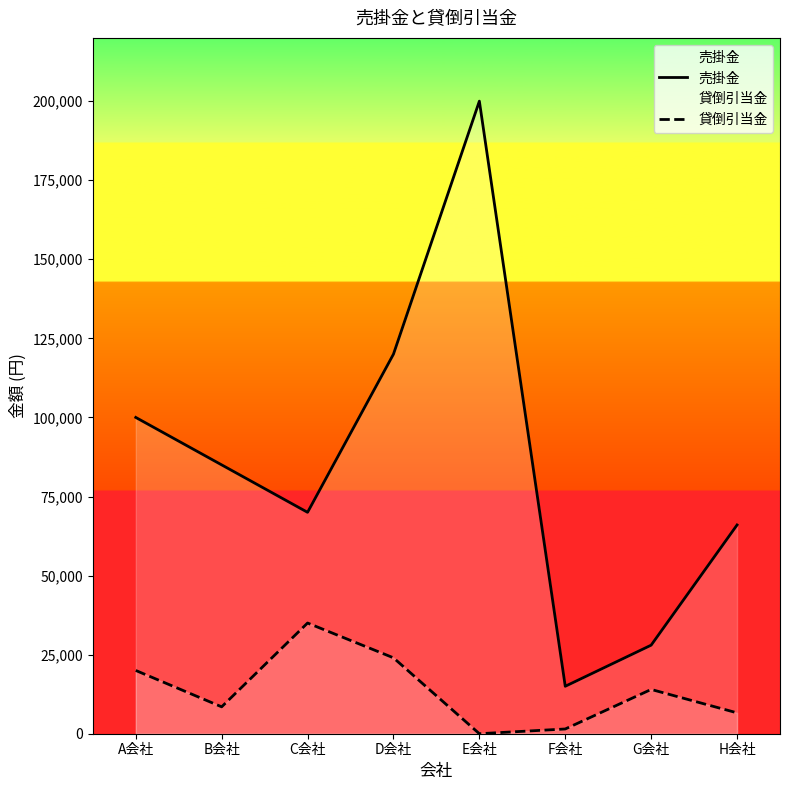

Which series has the largest range (max minus min)?

売掛金